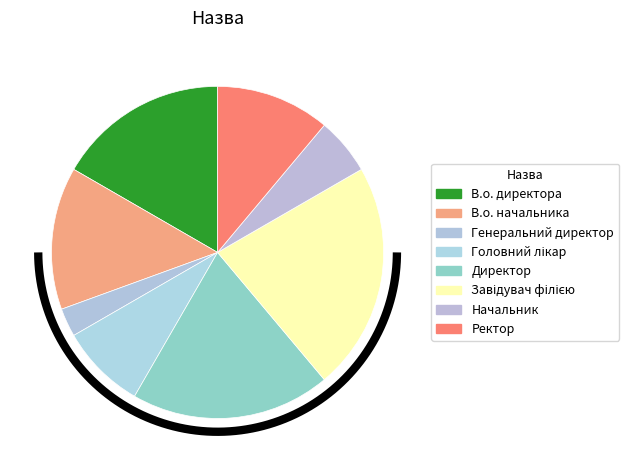

True or false: Начальник accounts for 16% of the total.

False